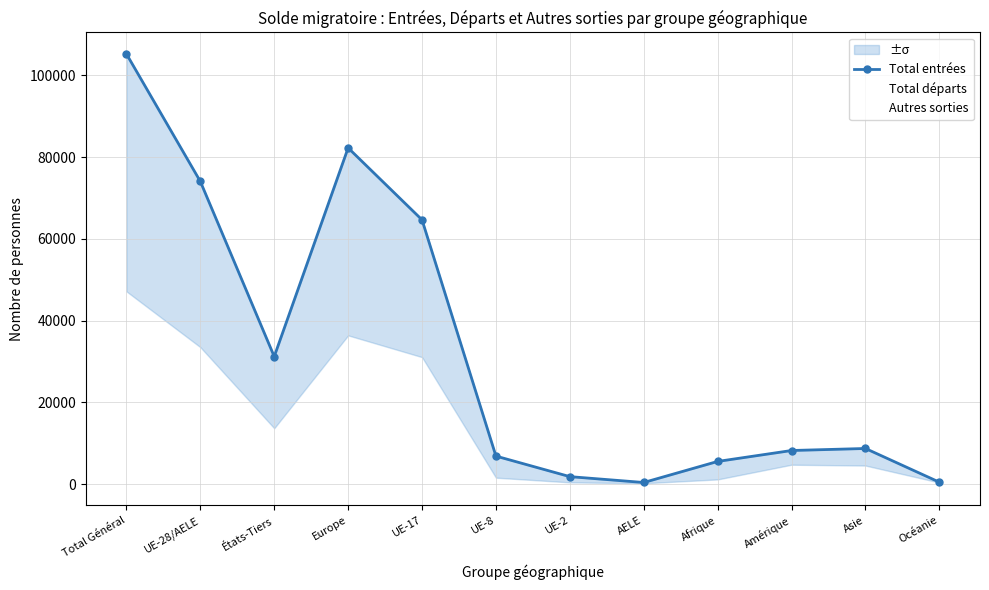

How many data points in Total entrées are above 8705?

5